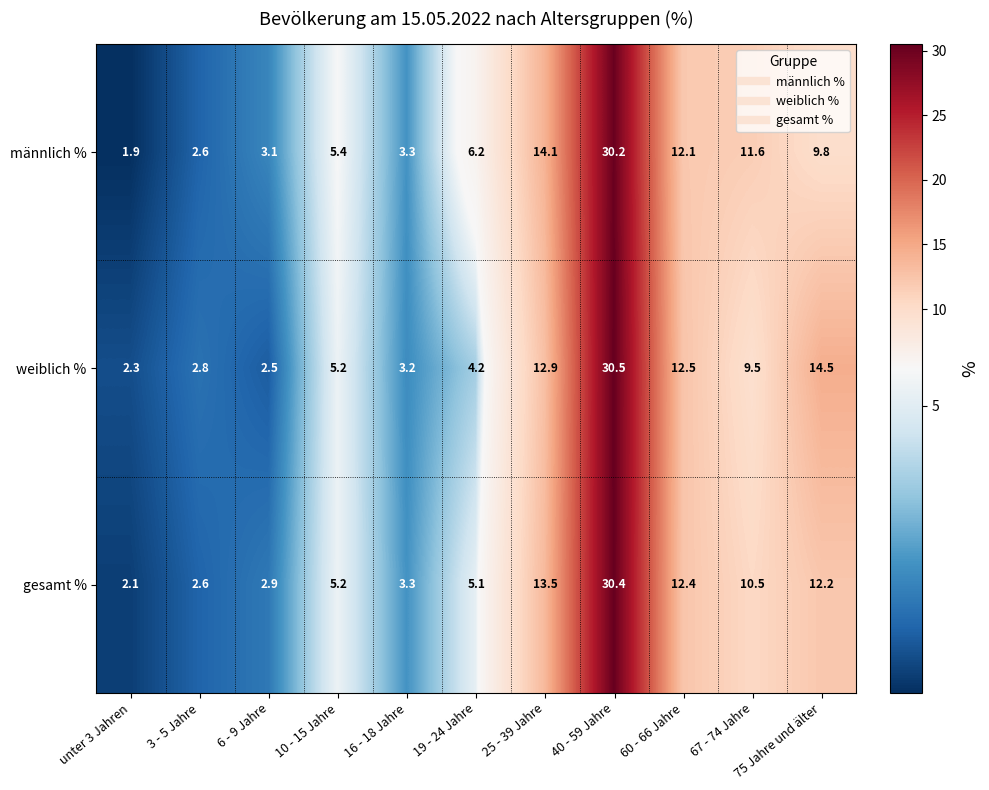

What is the approximate value of männlich % at 25 - 39 Jahre?

14.1